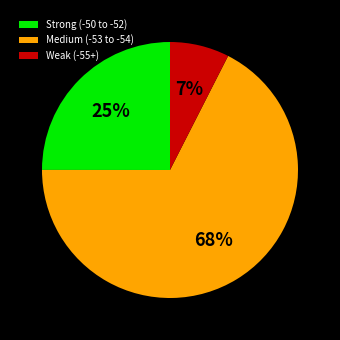

Rank the categories by value from highest to lowest.

Medium (-53 to -54), Strong (-50 to -52), Weak (-55+)